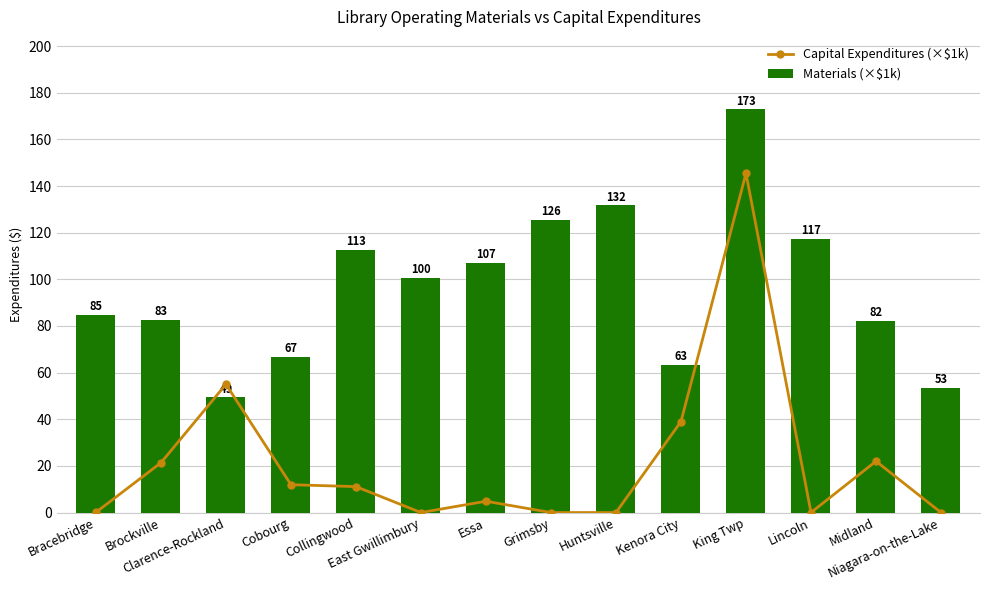

What is the average value of the Capital Expenditures (×$1k) series?

22.2